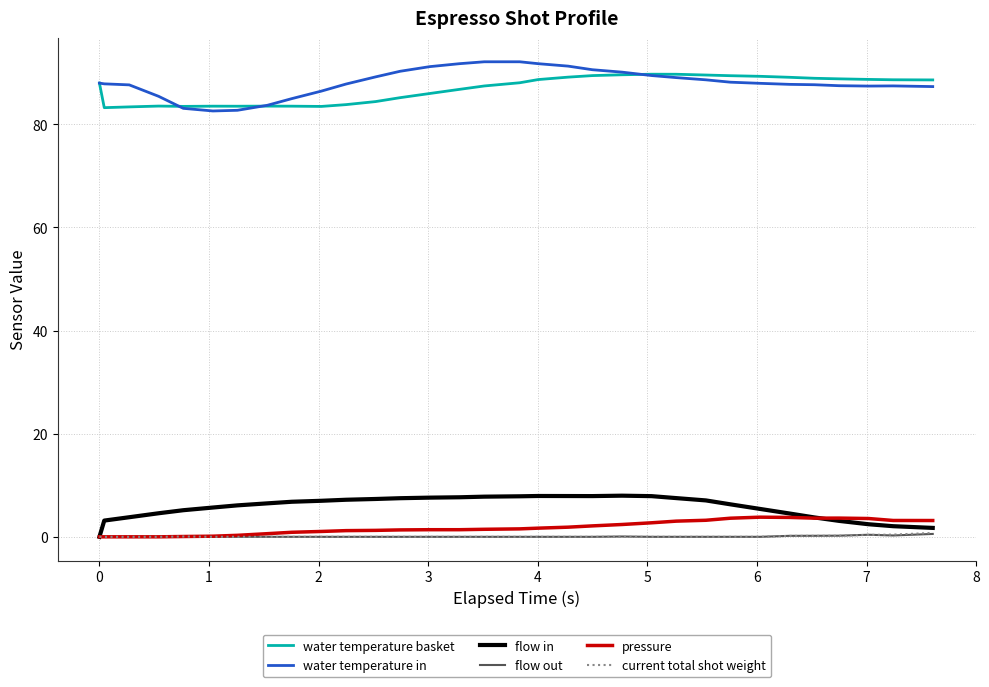

True or false: water temperature in and pressure intersect in this chart.

False